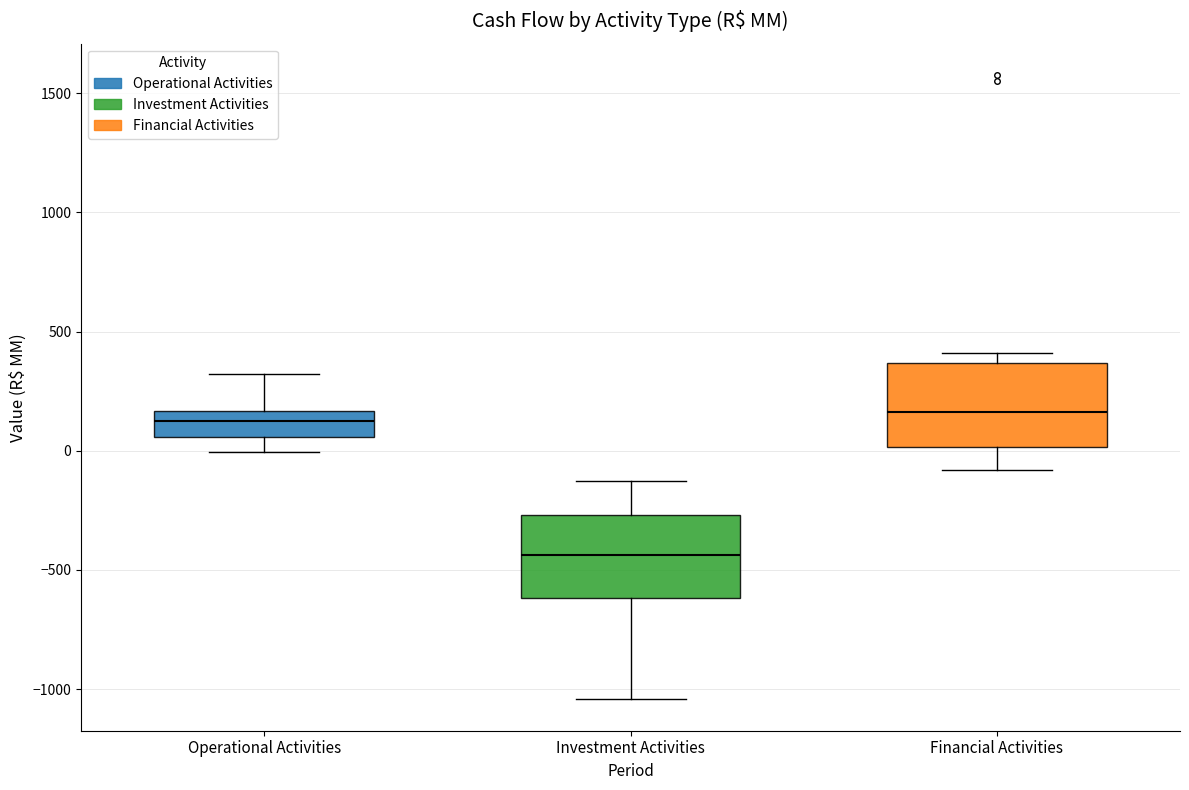

Where does the median line of the box for Financial Activities sit on the y-axis? The values are not printed on the chart, so give them approximately, as read against the axis.

150